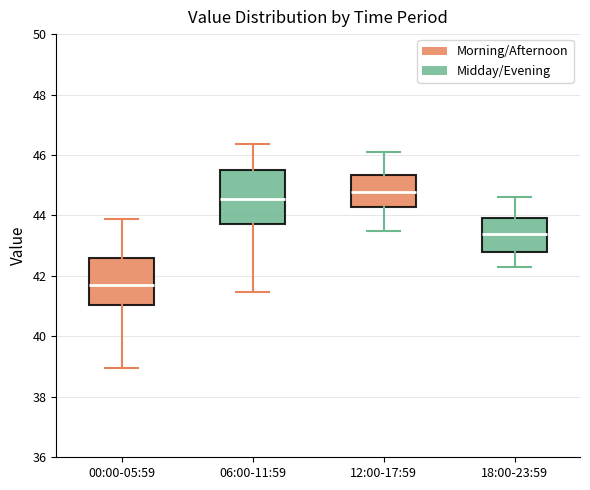

Which box is the tallest, from its lower edge to its upper edge?

06:00-11:59